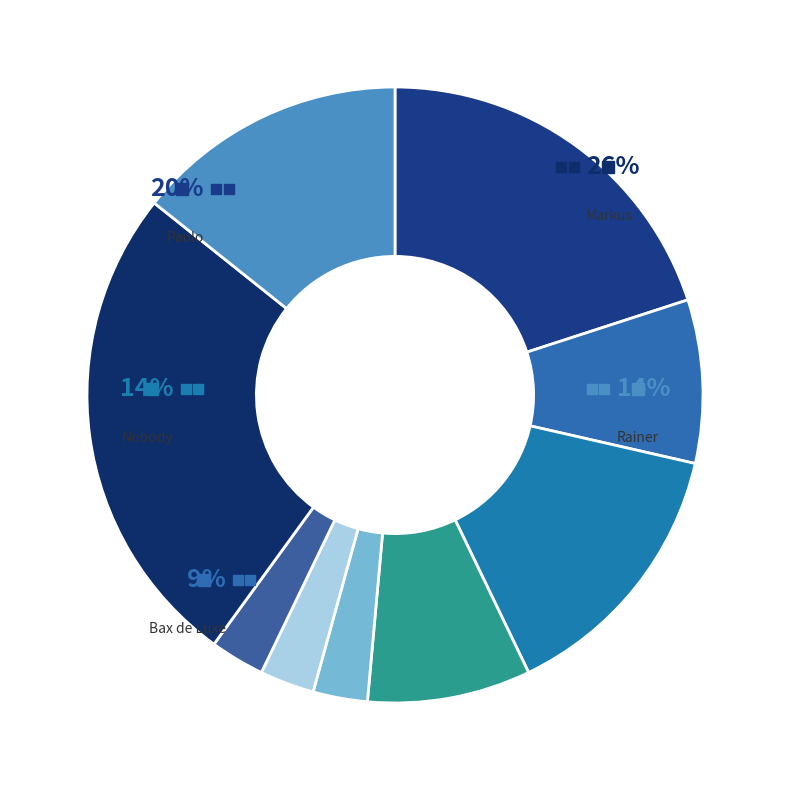

Is the sum of Niemals zu den Bayern and Markus greater than half?

No